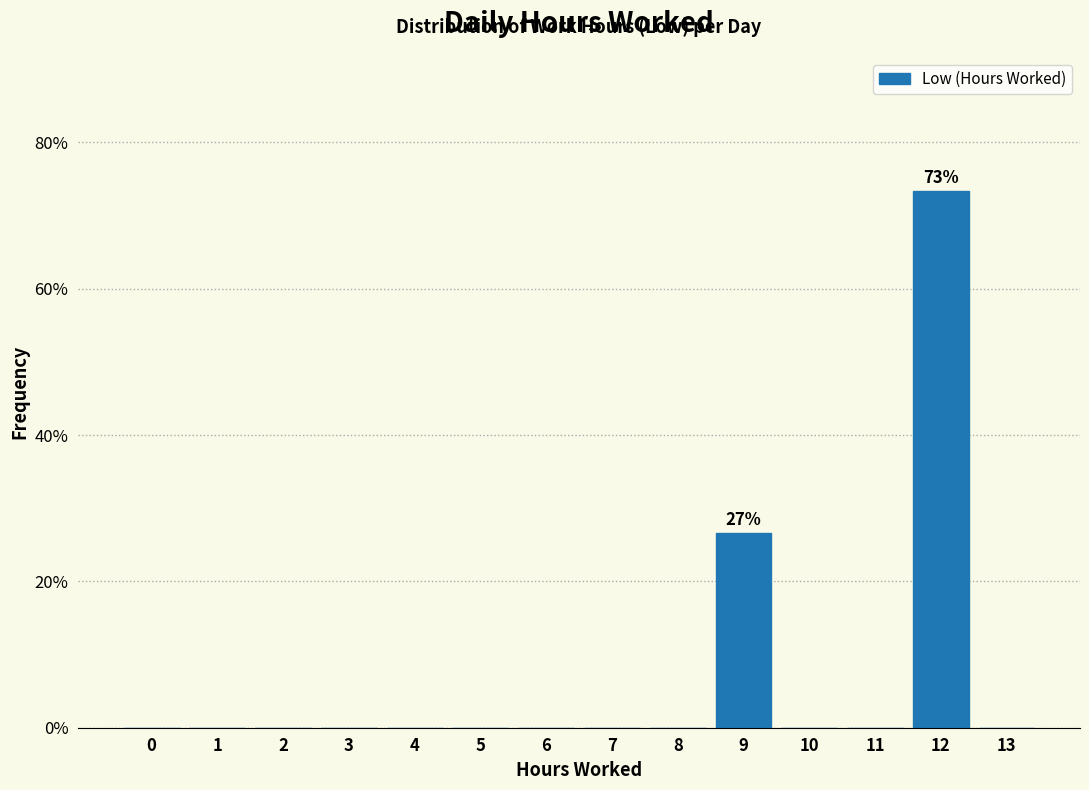

Reading left to right, transcribe all the data shown in this chart.

0=0.0	1=0.0	2=0.0	3=0.0	4=0.0	5=0.0	6=0.0	7=0.0	8=0.0	9=26.7	10=0.0	11=0.0	12=73.3	13=0.0